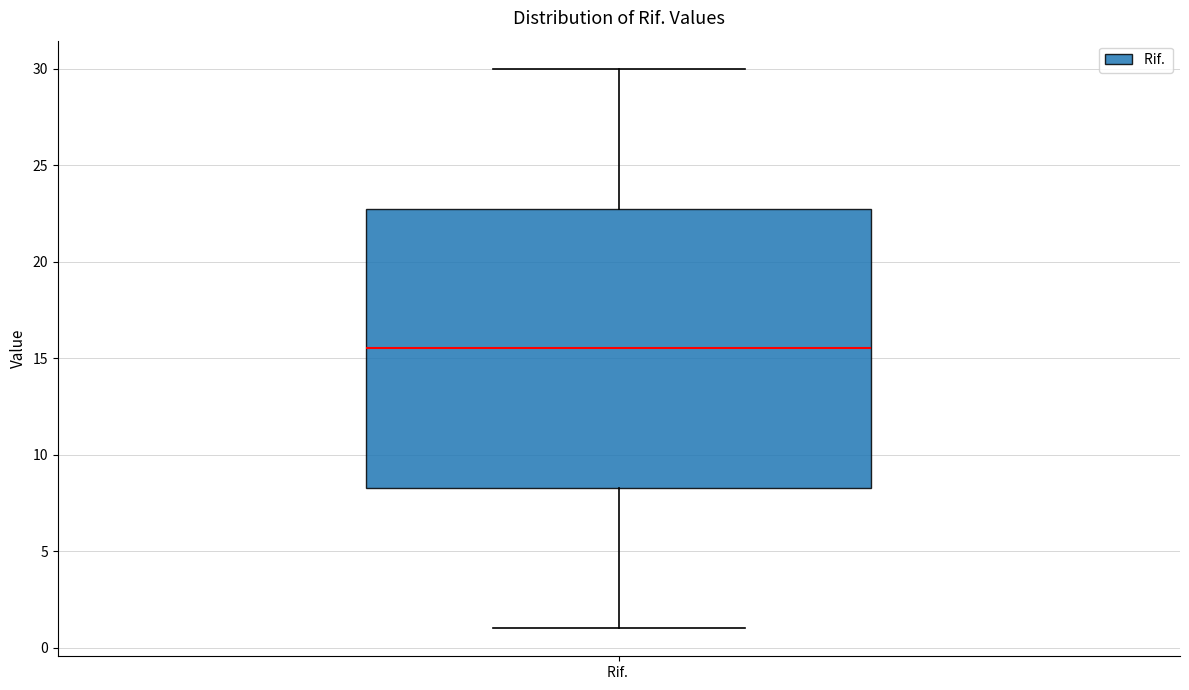

Transcribe this box plot: give where the median line is, the range the box spans, and where the two whiskers end, as read against the y-axis. The values are not printed on the chart, so give them approximately, as read against the axis.

median 15.5, box 8.5 to 23.0, whiskers 1.0 to 30.0